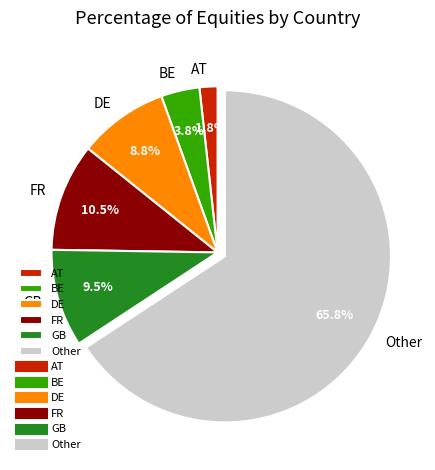

Which category has the smallest portion of the pie?

AT